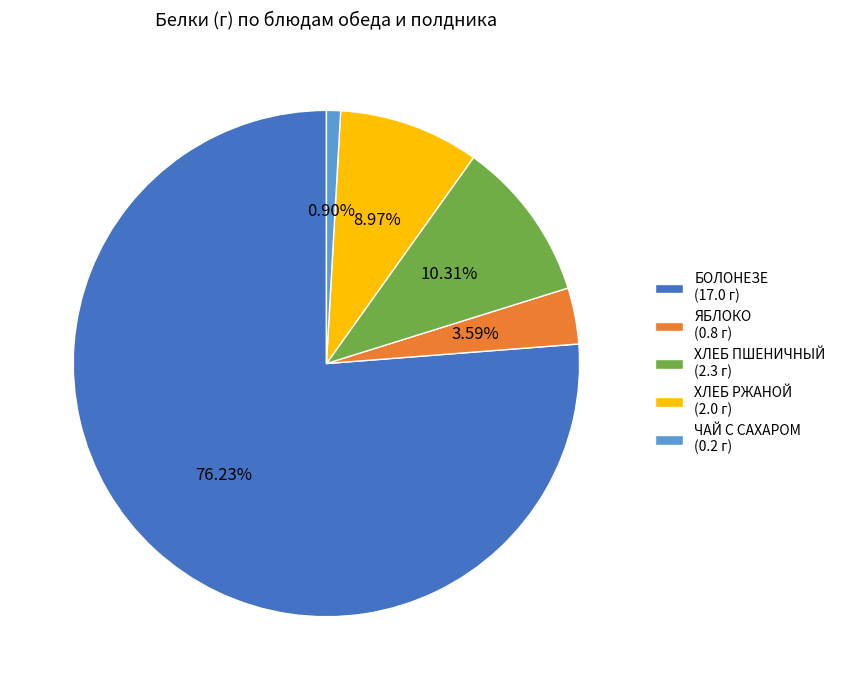

Is there any slice that represents more than half of the pie?

Yes